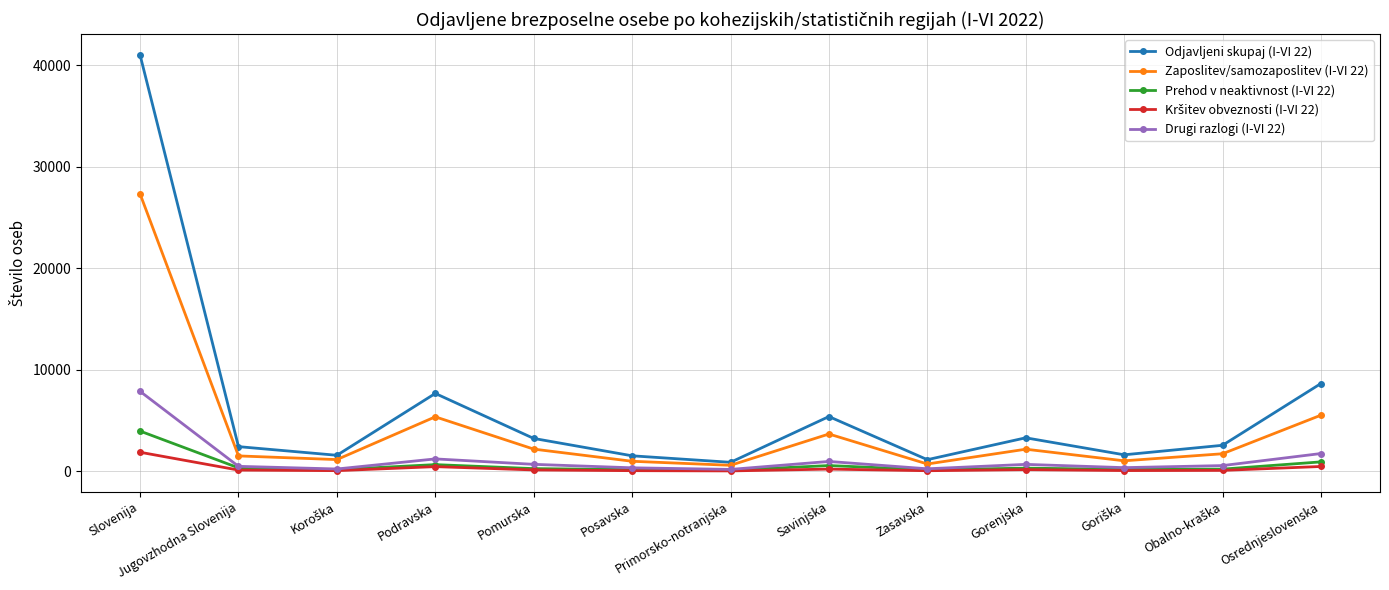

How many distinct data groups are displayed?

5